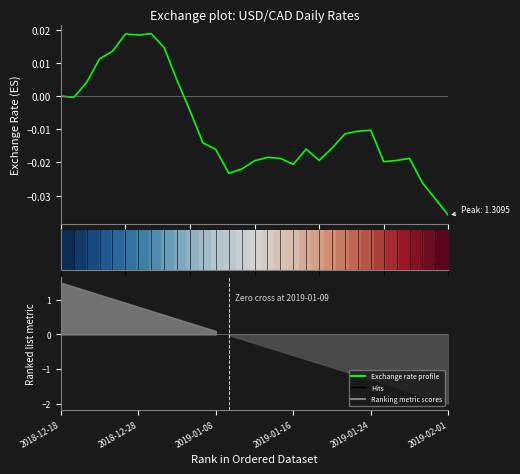

Where is Exchange rate profile nearest to the value 0?

2018-12-18